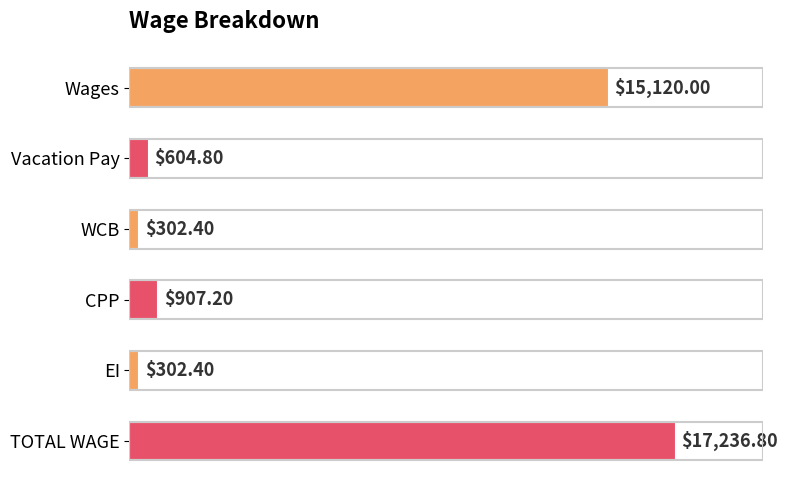

What is the difference between the maximum and minimum values?

16934.4